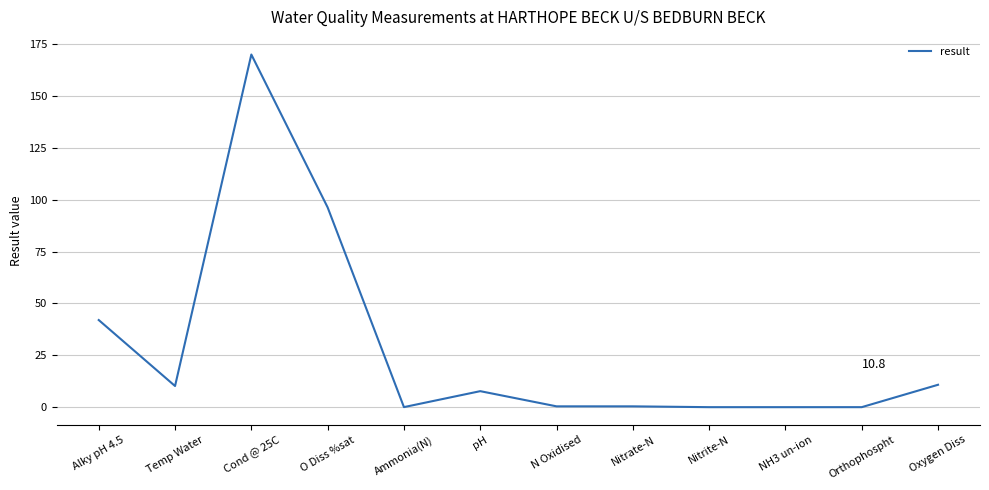

At which label is the value closest to 85?

O Diss %sat